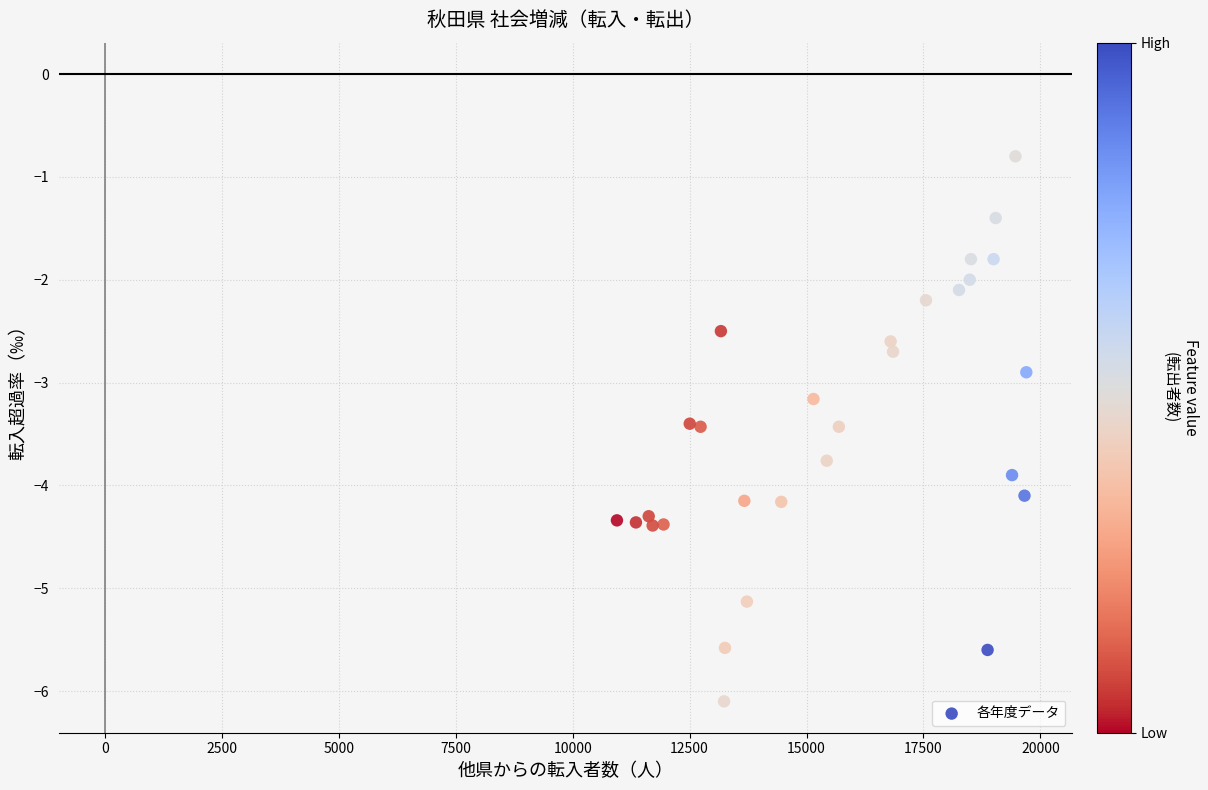

What is the range of X values (max minus min)?

8751.0